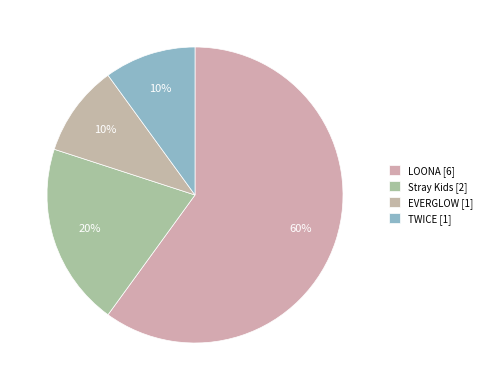

To the nearest percent, what is the difference between the largest and smallest slice percentages?

50%